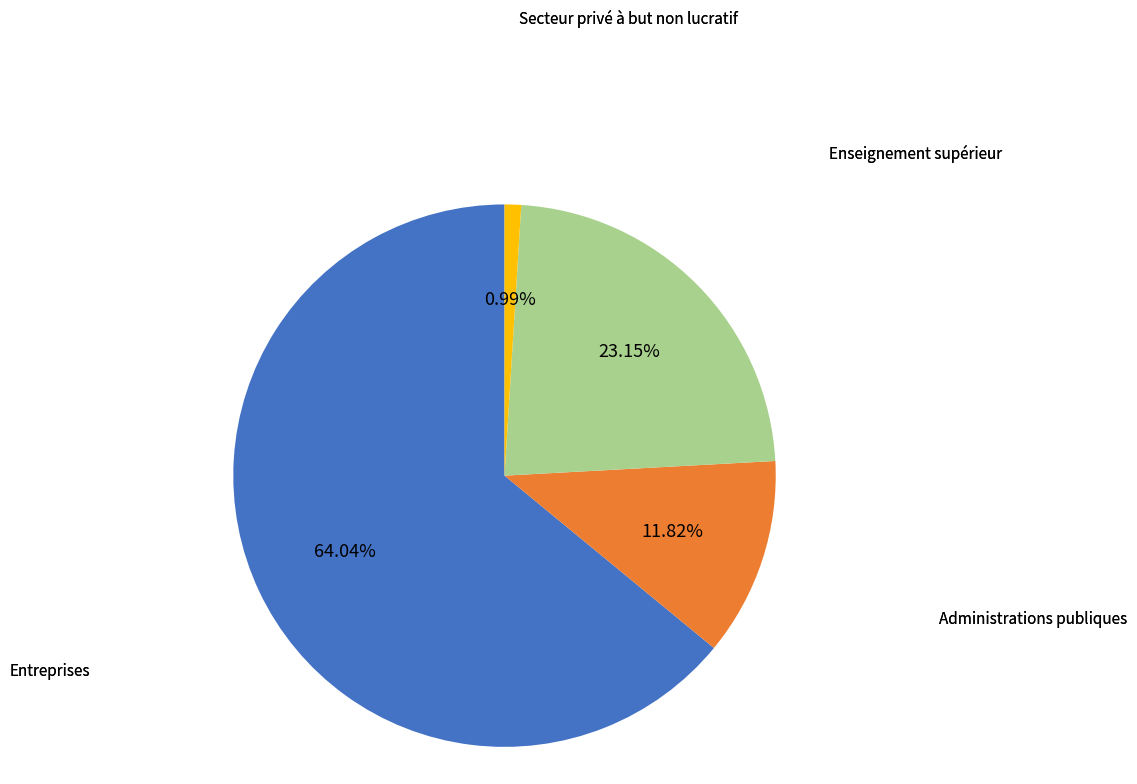

Is there any slice that represents more than half of the pie?

Yes